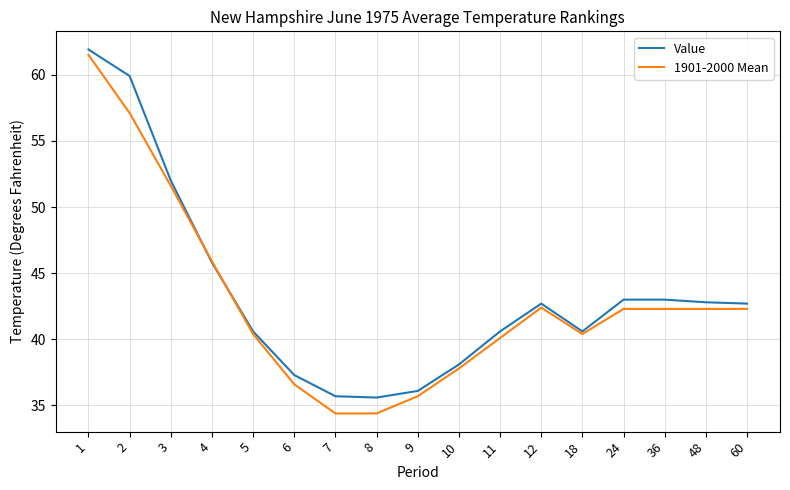

True or false: 1901-2000 Mean has more than 0 points higher than both neighbors.

True